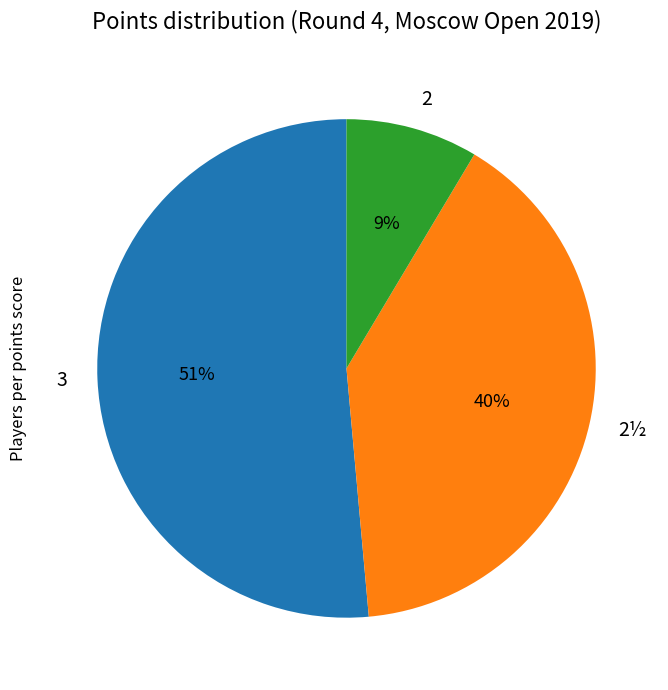

True or false: 2½ accounts for 46% of the total.

False